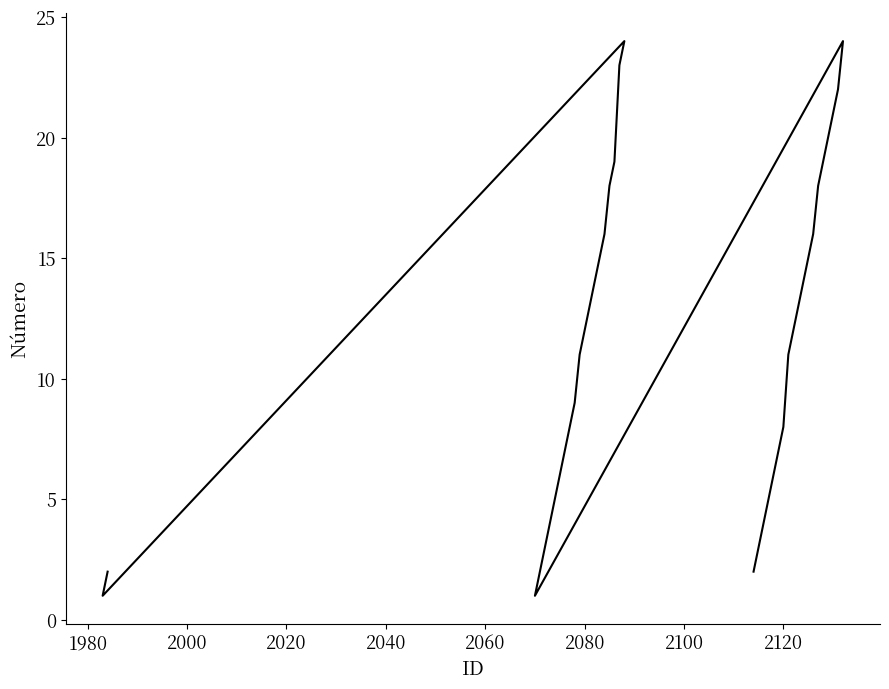

What is the greatest value displayed?

24